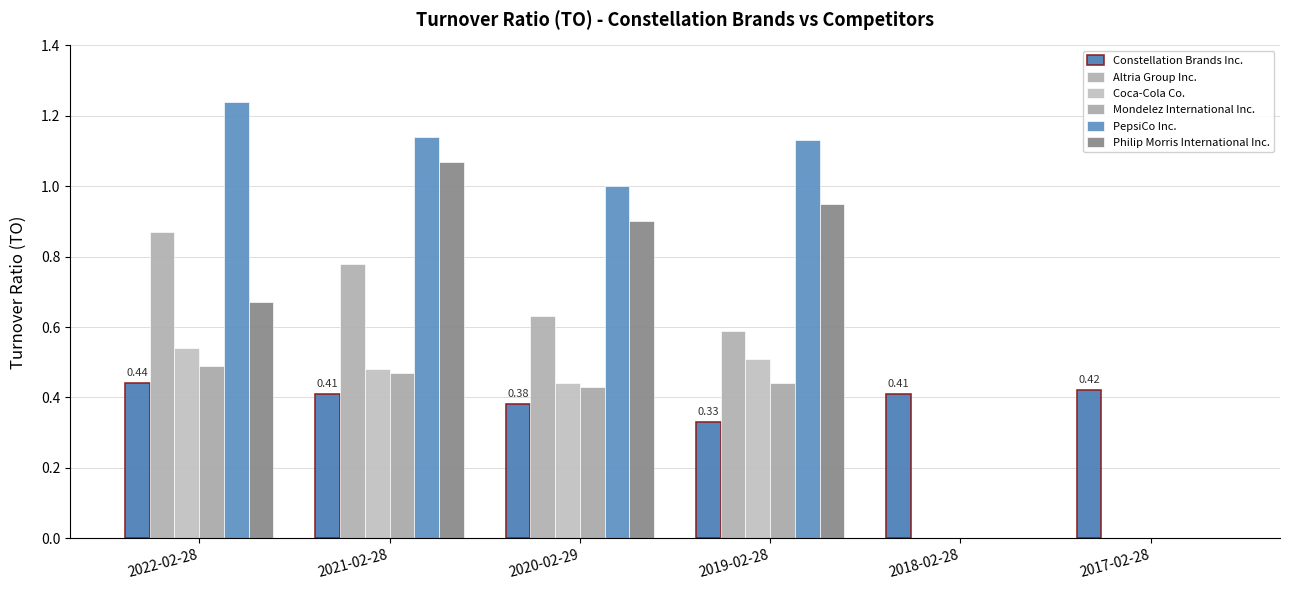

Is it true that Philip Morris International Inc. equals 0.2 at 2020-02-29?

False